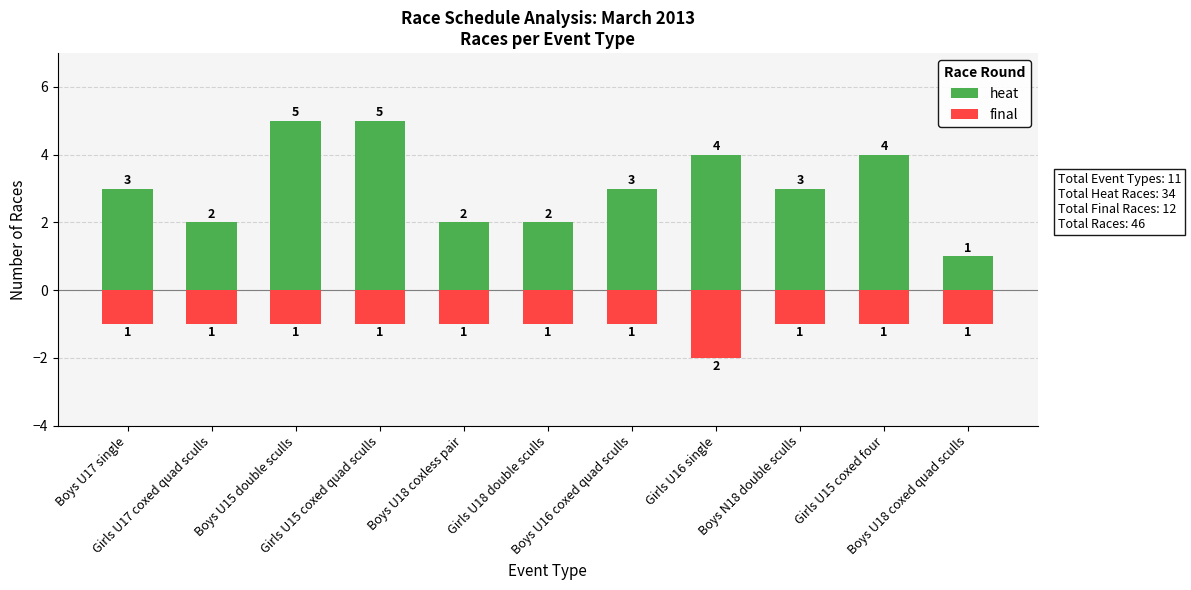

List the series in order of their peak value, highest first.

heat, final